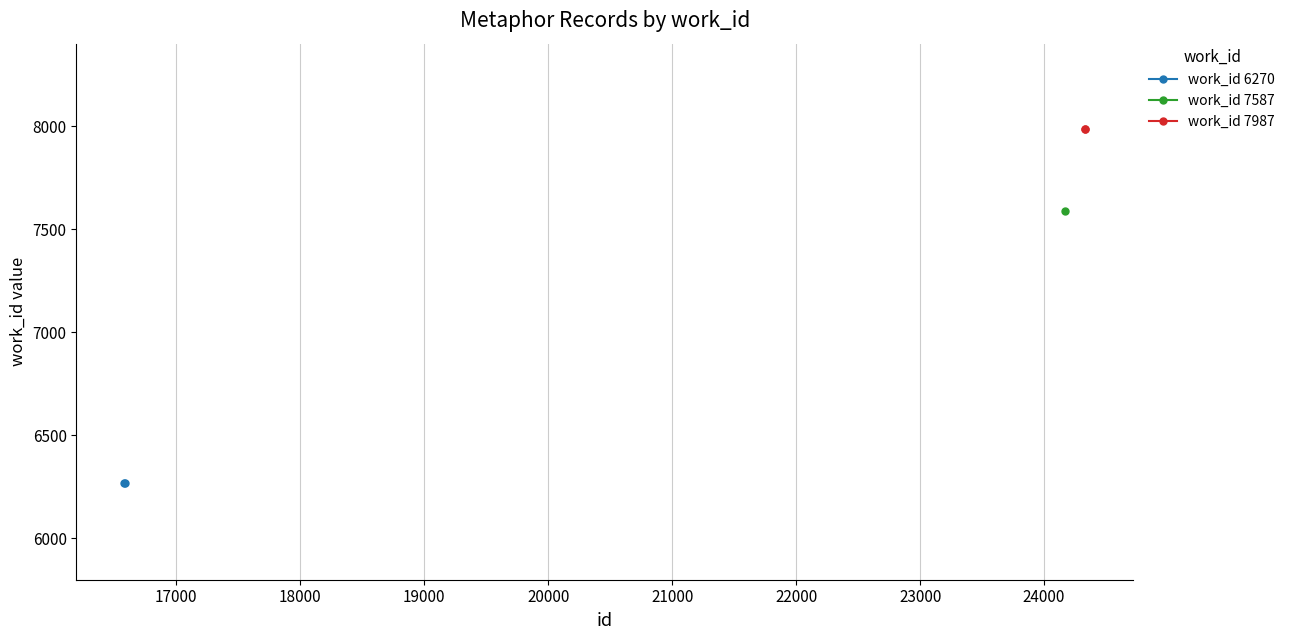

Is it true that work_id 7987 equals 13000 at 16000?

False